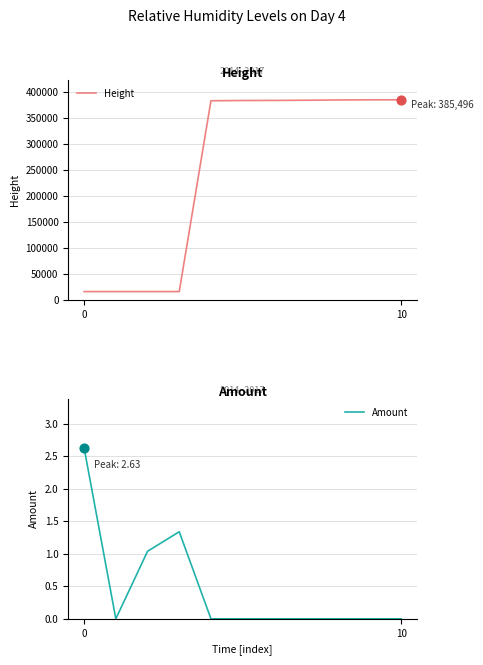

What are all the series names shown in the legend?

Height, Amount